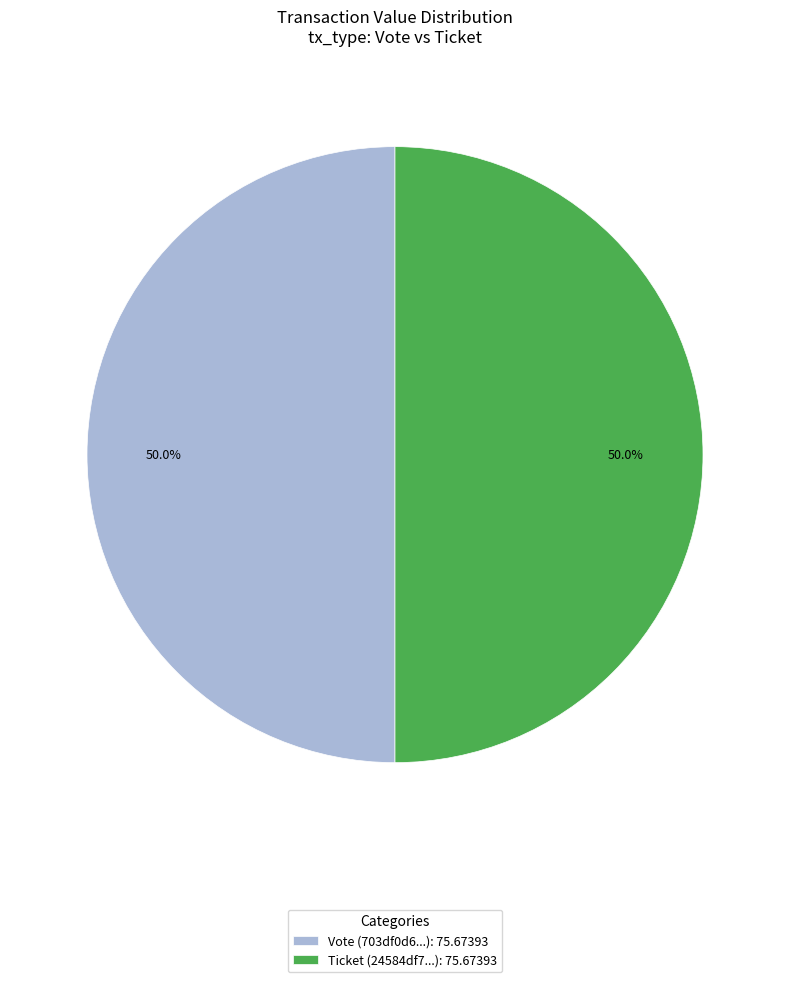

Approximately how many times larger is the value at Ticket (24584df7...): 75.67393 compared to Vote (703df0d6...): 75.67393?

1.0